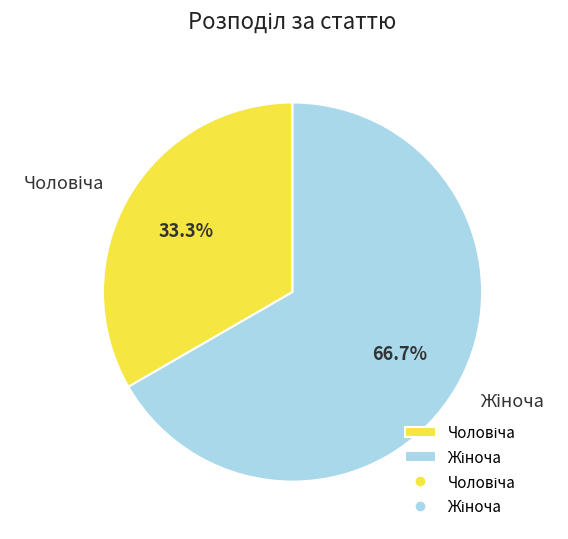

Is there any slice that represents more than half of the pie?

Yes